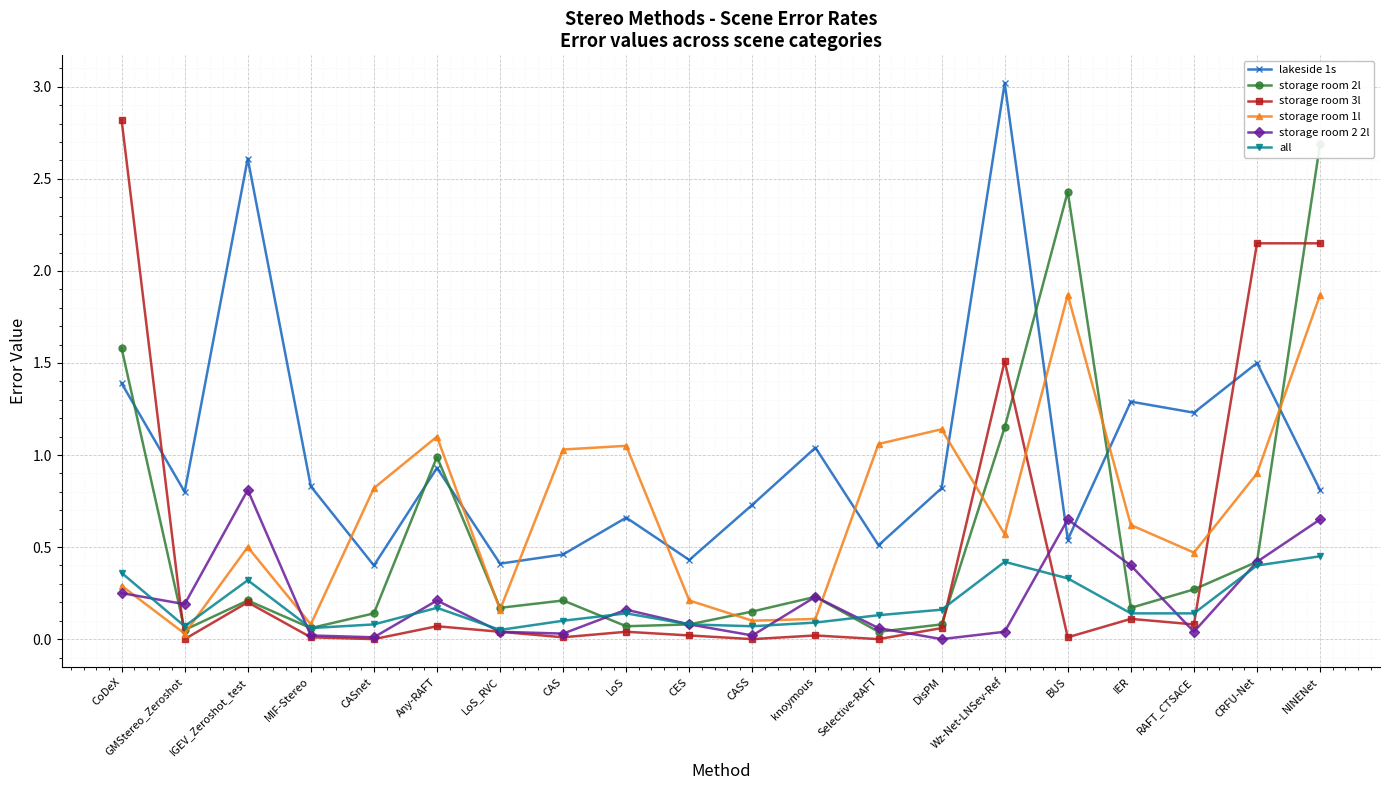

What is the average value of the all series?

0.2